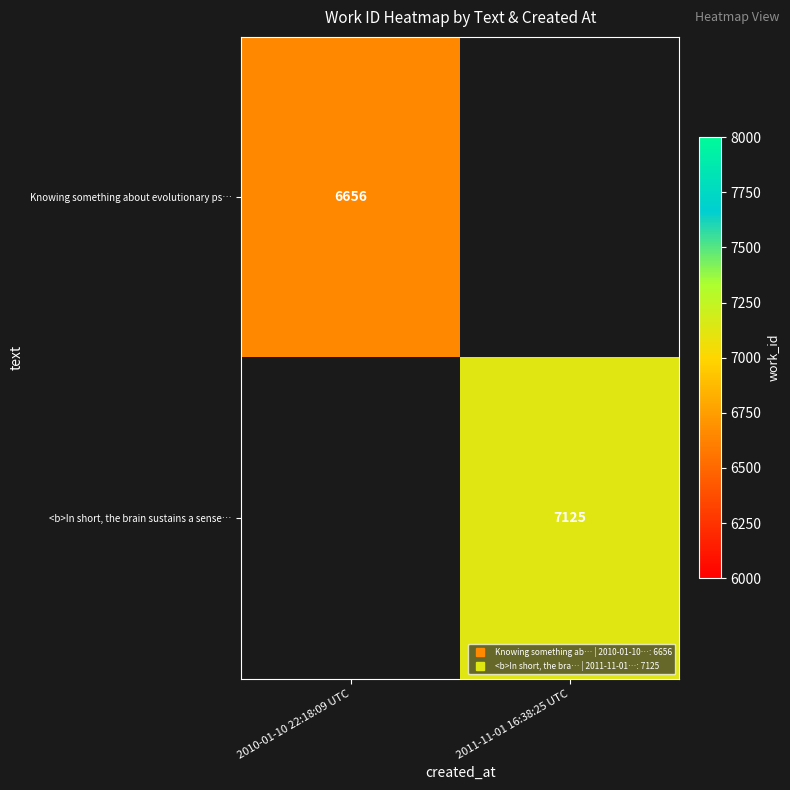

Where is Knowing something about evolutionary ps… nearest to the value 6656?

2010-01-10 22:18:09 UTC